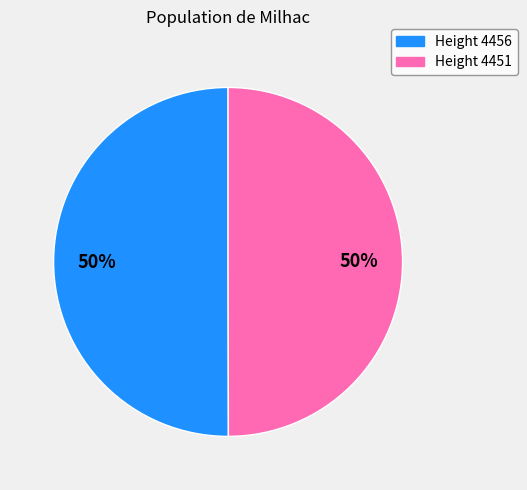

To the nearest percent, what is the average slice percentage?

50%